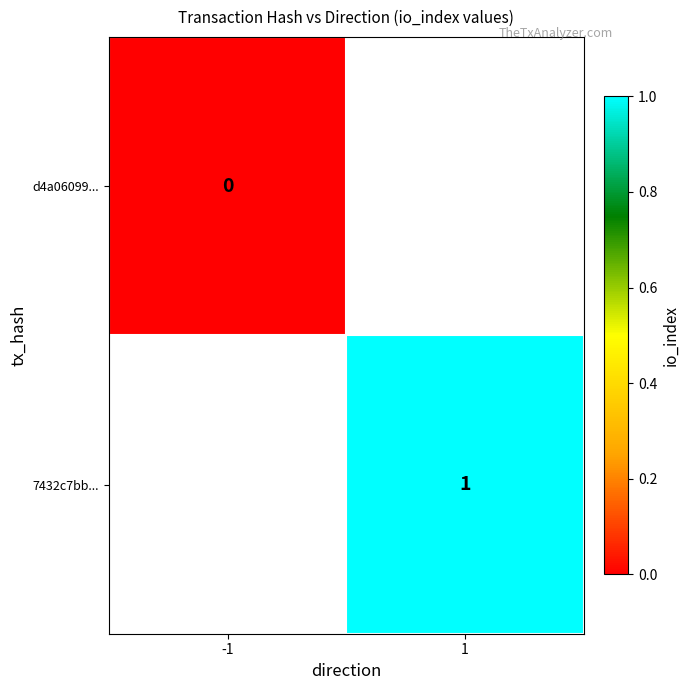

Which label corresponds to the largest value in the chart?

1